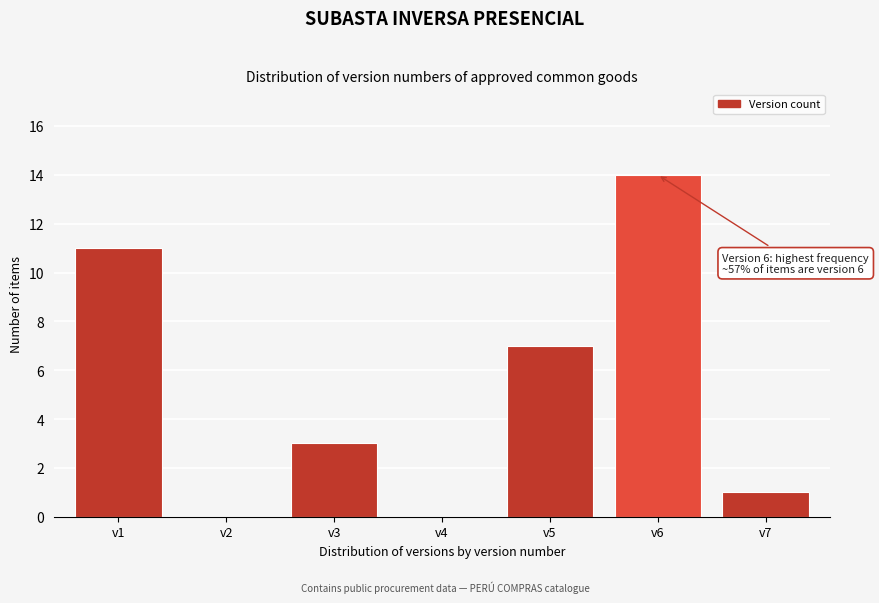

Reading left to right, transcribe all the data shown in this chart.

v1=11	v2=0	v3=3	v4=0	v5=7	v6=14	v7=1